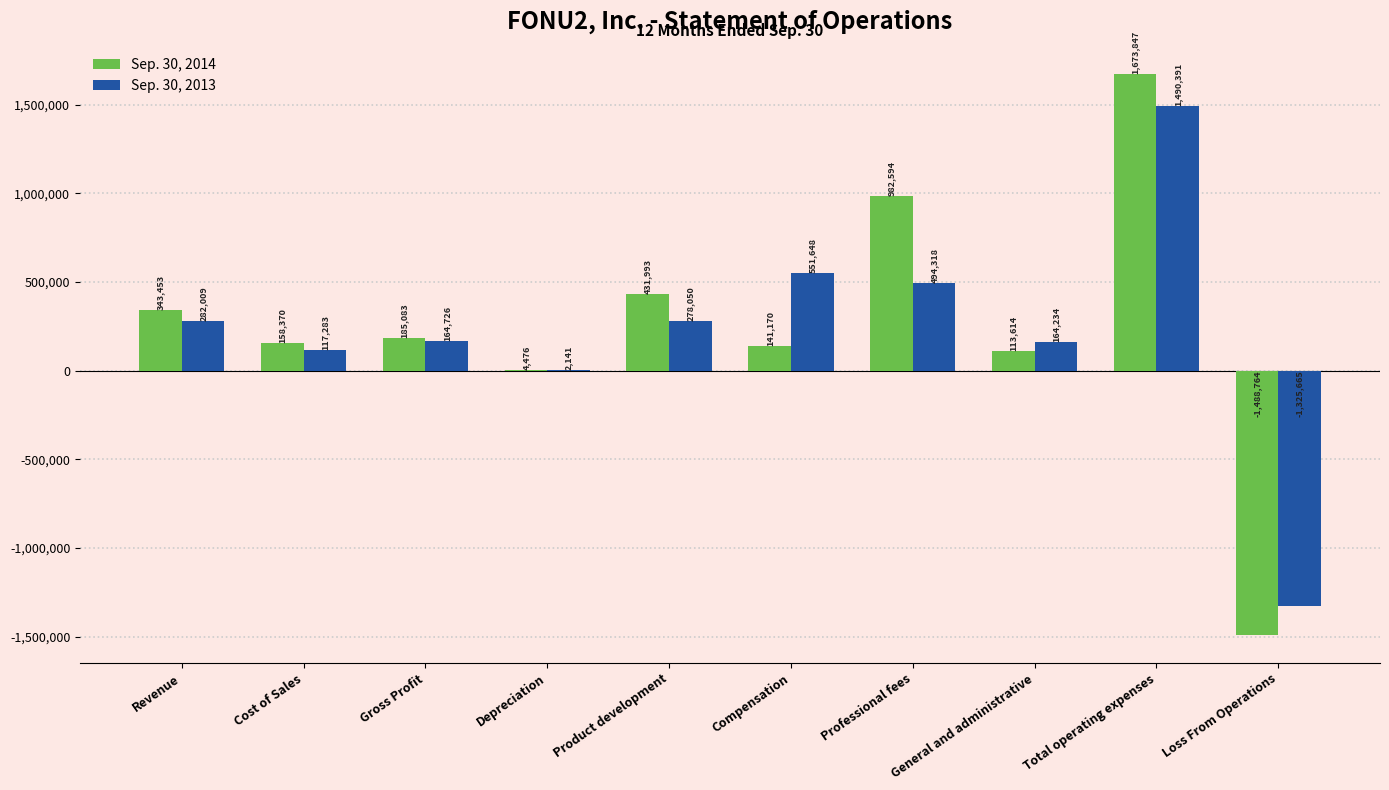

What is the average value of the Sep. 30, 2014 series?

254584